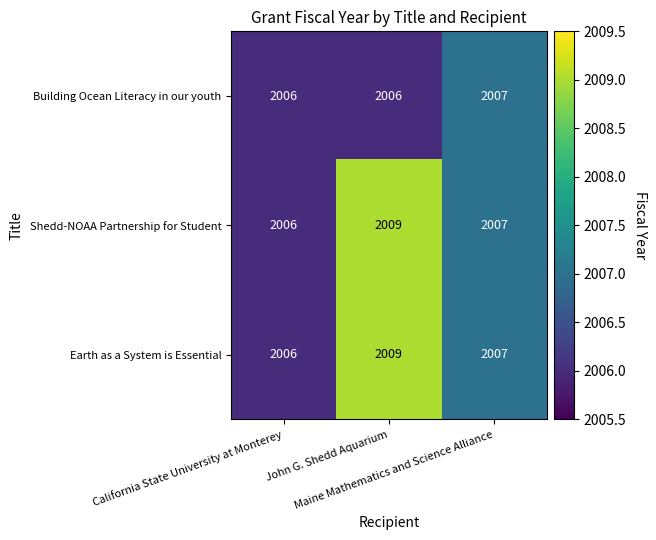

Count the Shedd-NOAA Partnership for Student values in the range 2006 to 2009.

3